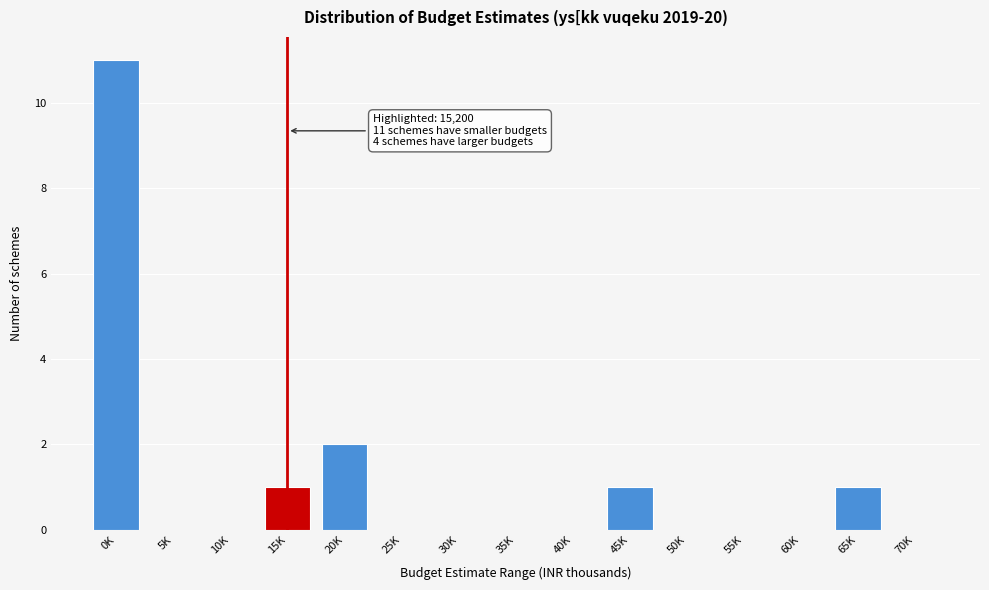

Reading right to left, extract all data points from this chart.

70K=0	65K=1	60K=0	55K=0	50K=0	45K=1	40K=0	35K=0	30K=0	25K=0	20K=2	15K=1	10K=0	5K=0	0K=11